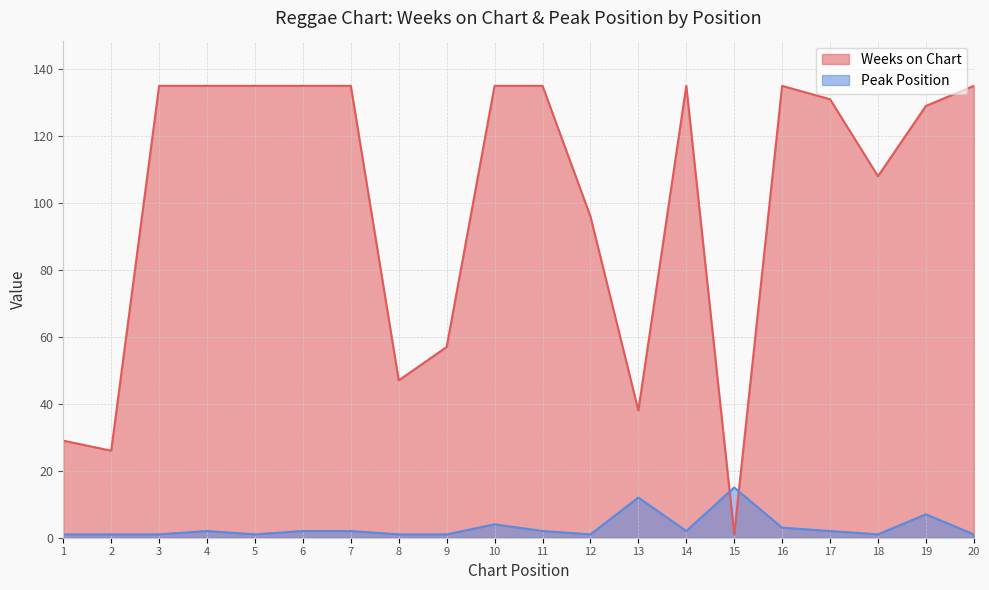

What is the value of the Peak Position point at the 20th from the left?

1